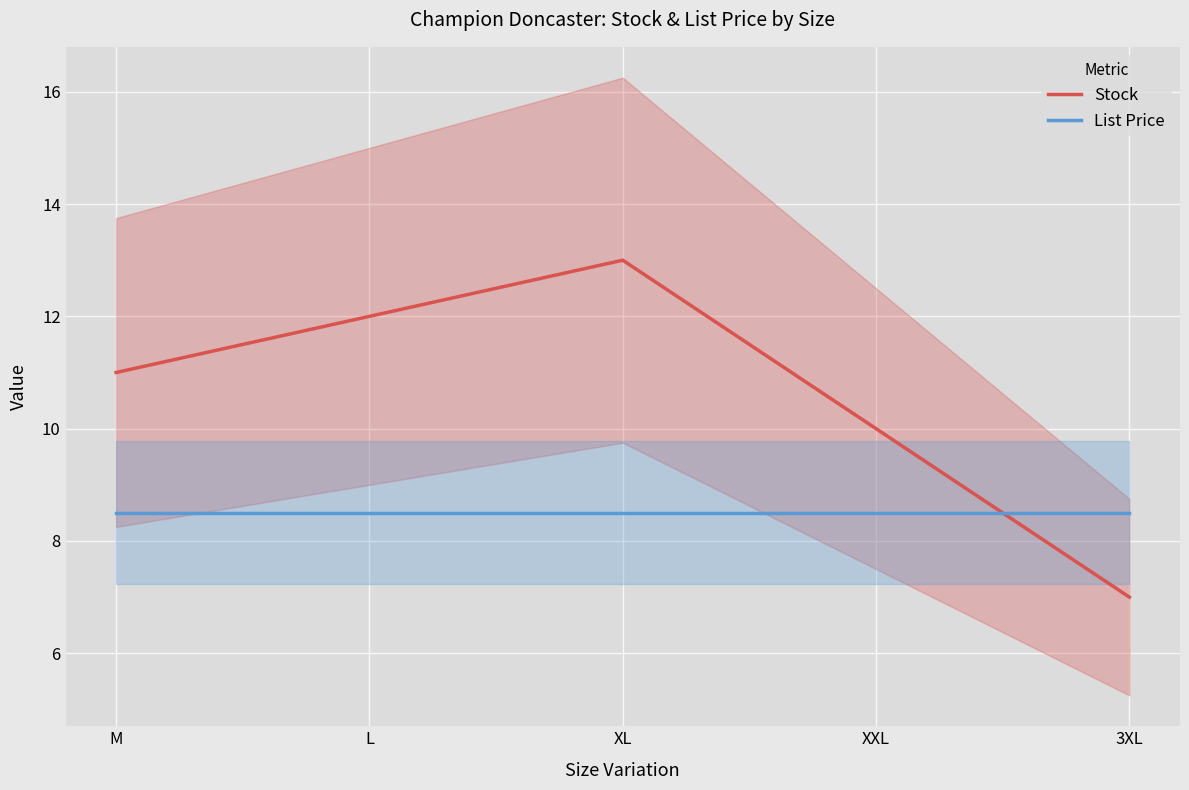

What is the sum of all Stock values?

53.0